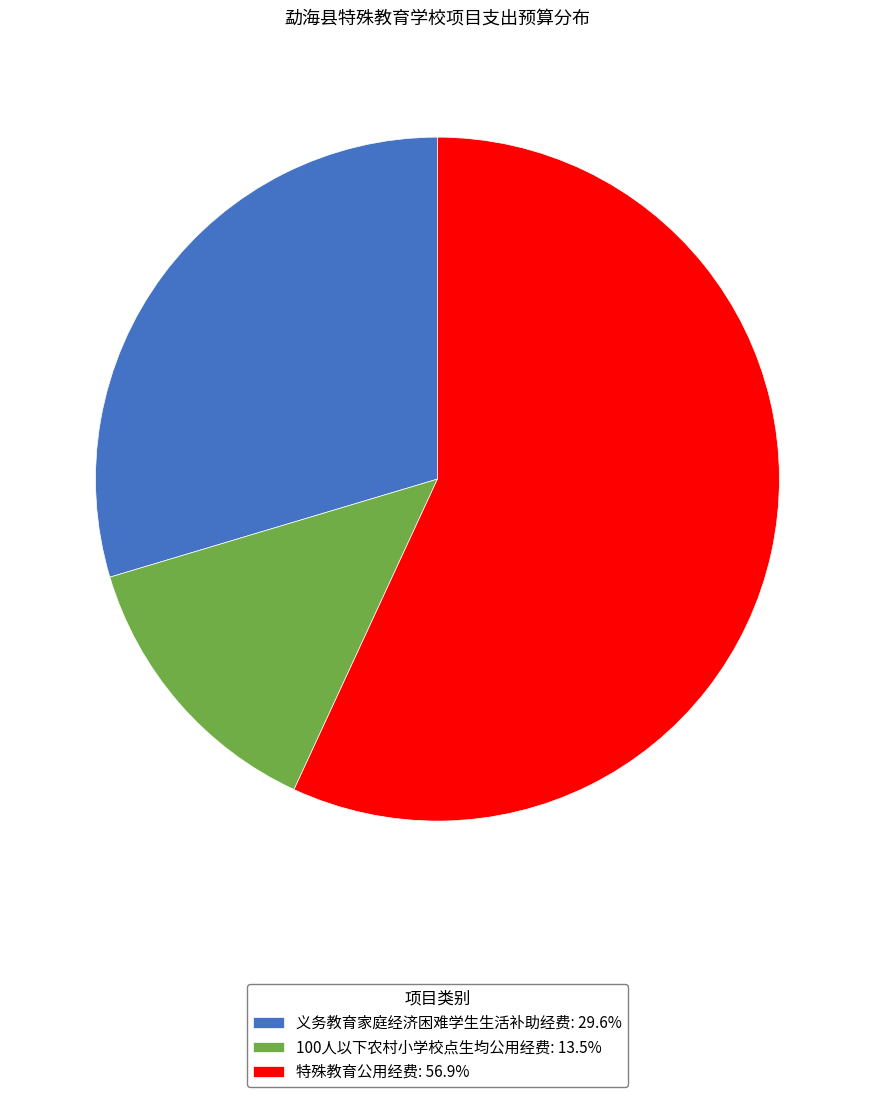

Which has a higher value, 特殊教育公用经费 or 100人以下农村小学校点生均公用经费?

特殊教育公用经费